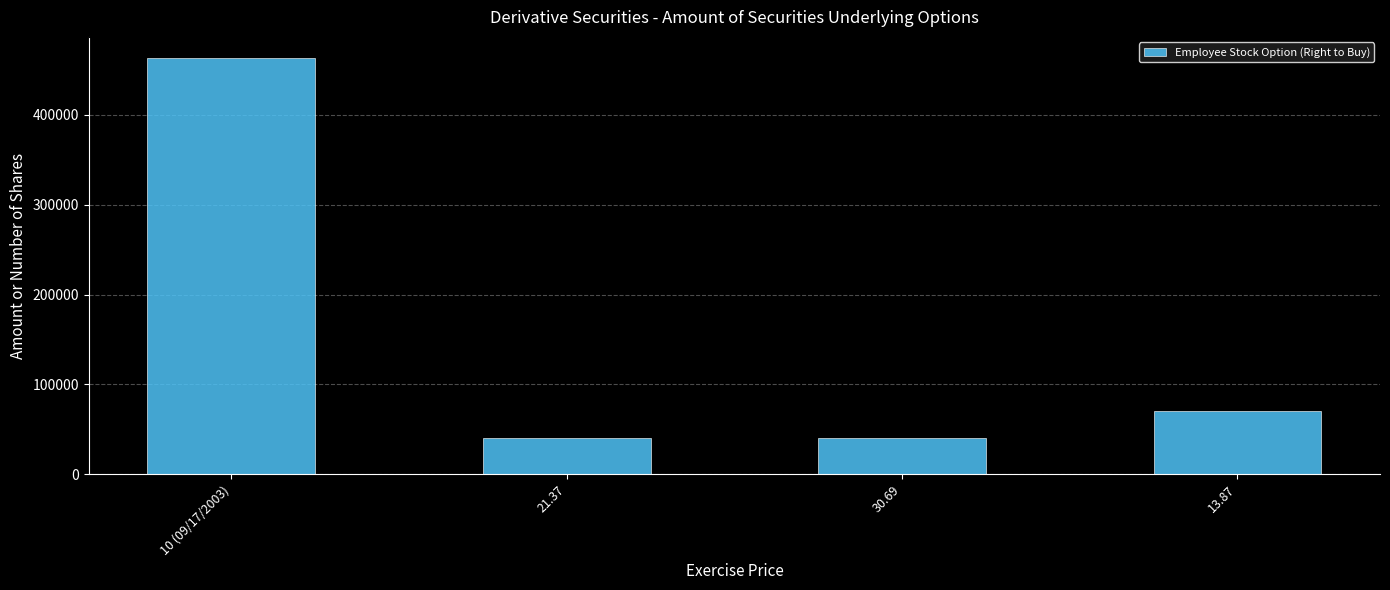

What is the value of the 3rd bar from the left?

40000